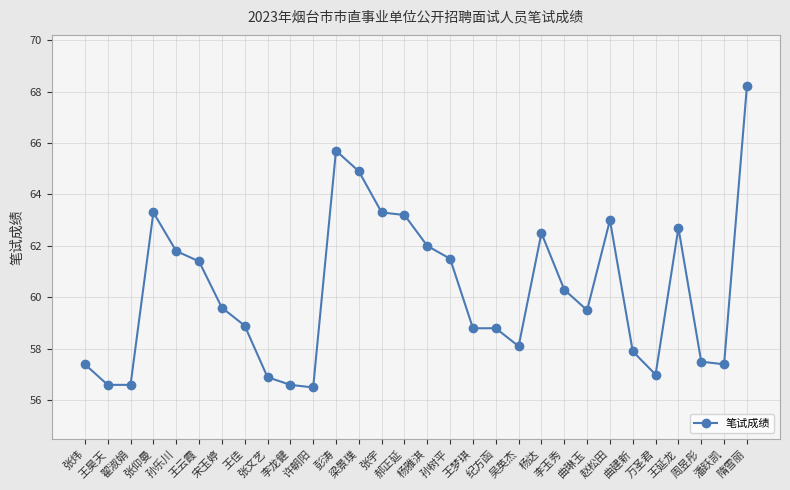

How many series are shown in this chart?

1